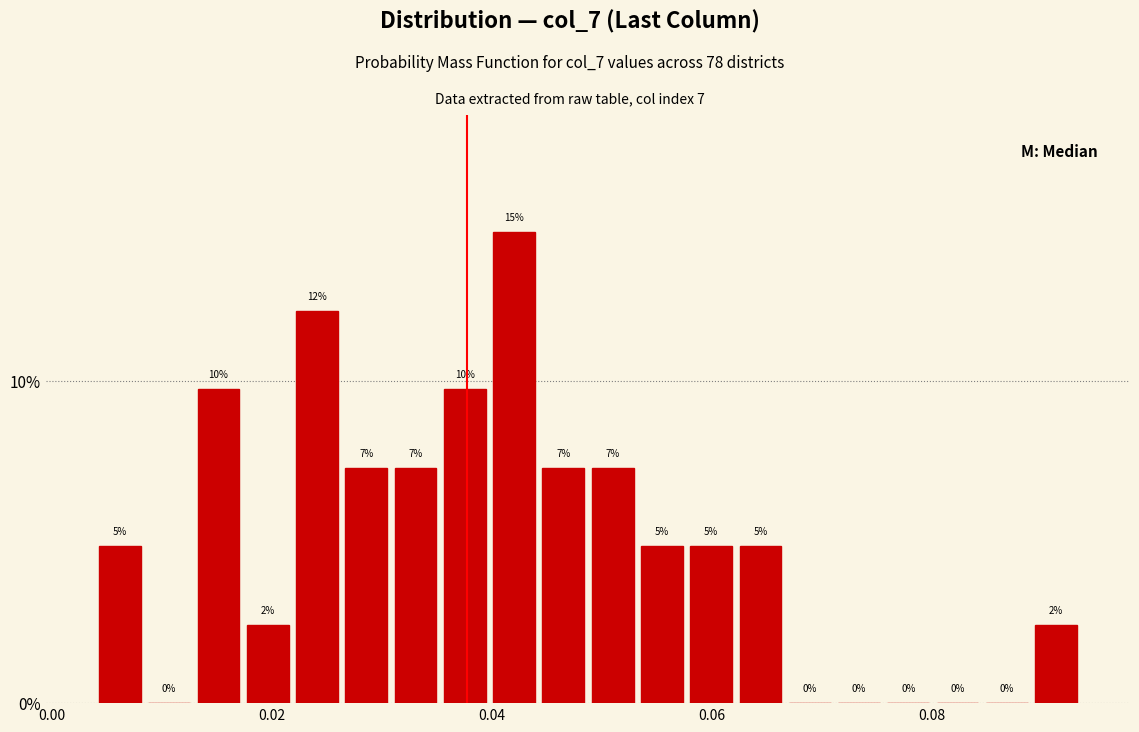

Around what value on the x-axis is the tallest bar? Give the approximate position of its centre, as read against the axis.

0.042